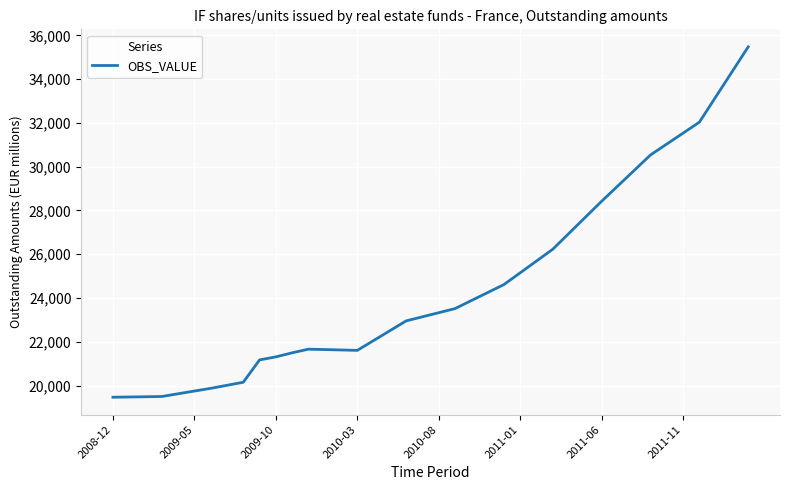

How many lines are shown in the chart?

1